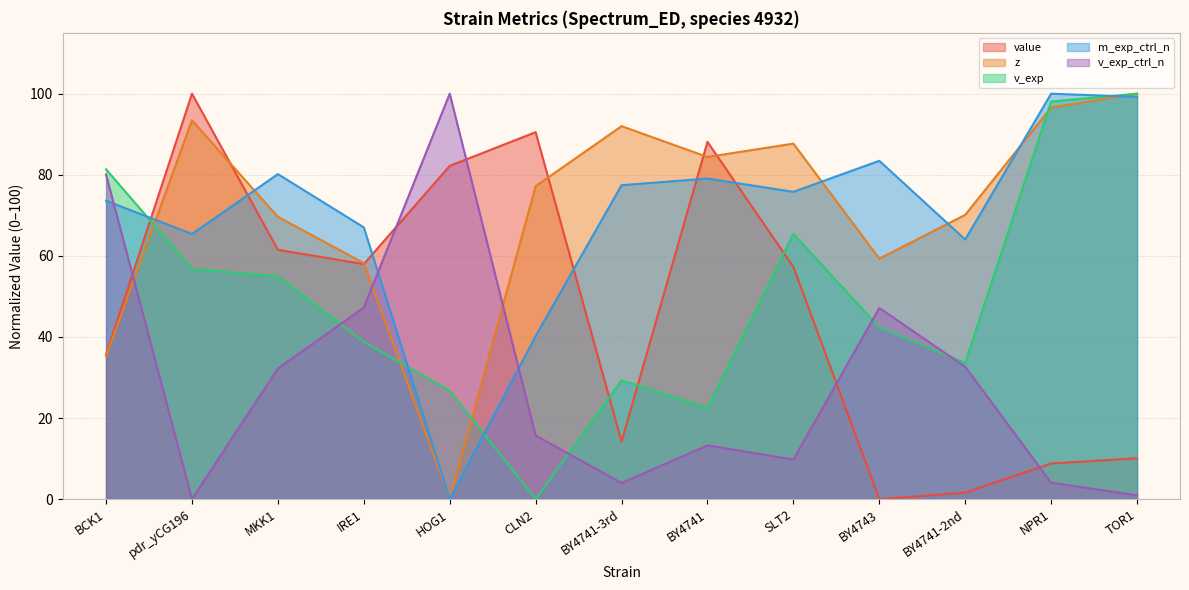

The v_exp series shows 49.8 at BCK1. True or false?

False